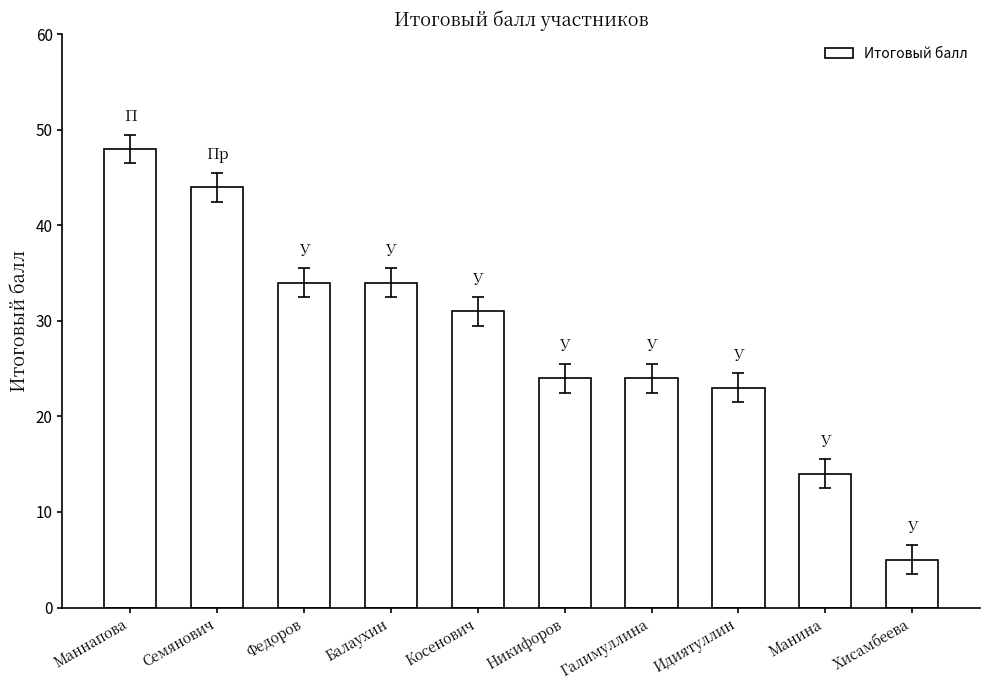

What is the difference between the values at Косенович and Никифоров?

7